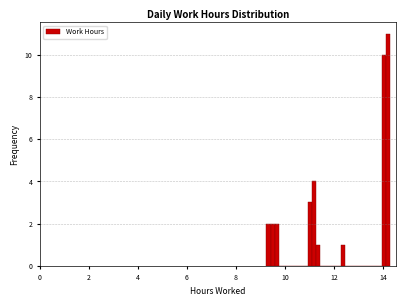

Read against the x-axis, roughly where is the centre of the tallest bar?

14.2